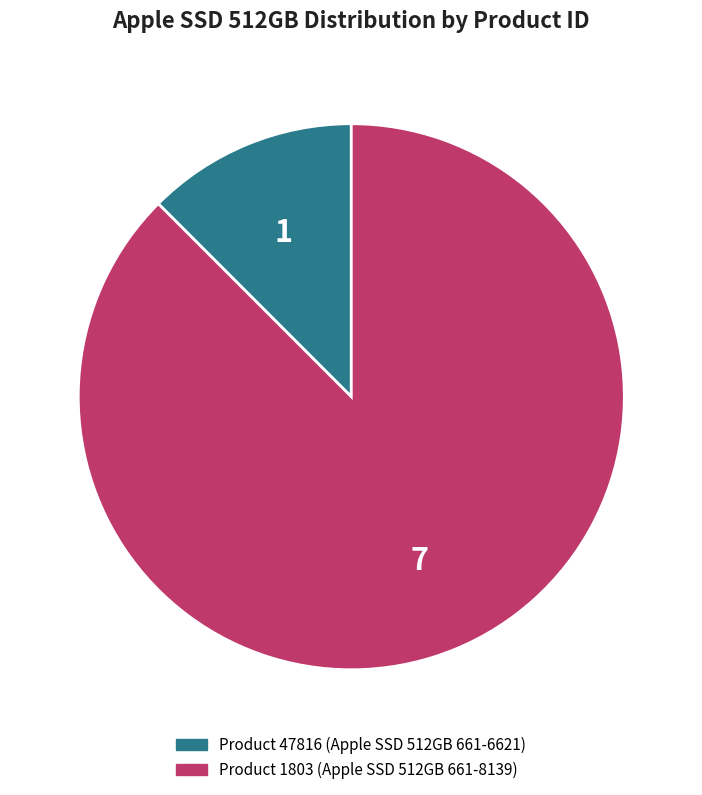

Count the number of slices in the pie.

2